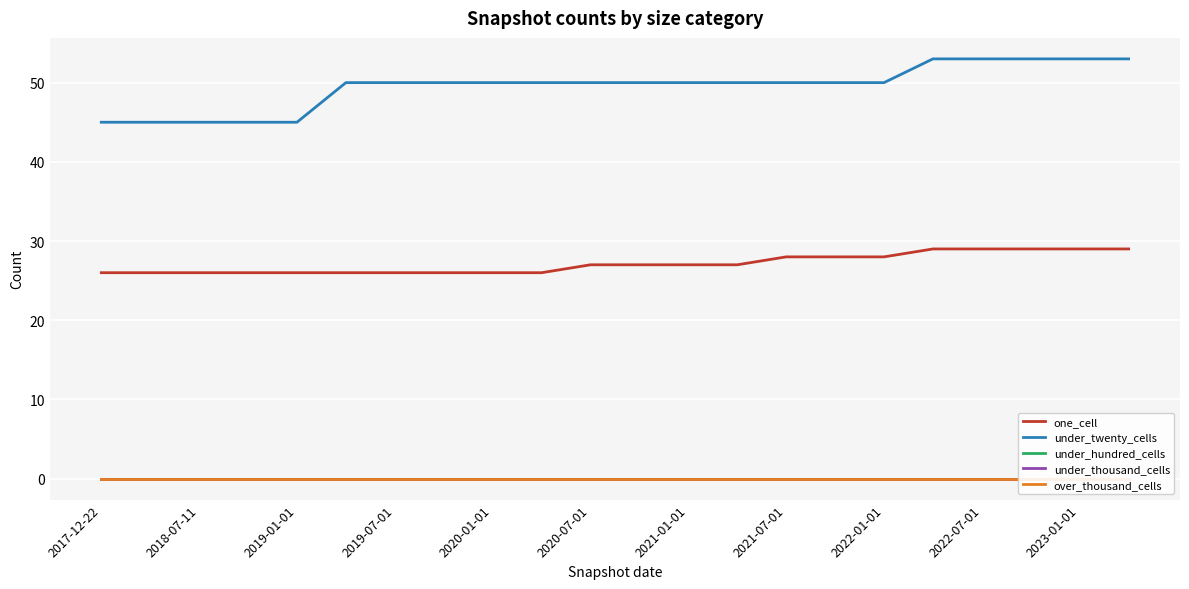

What is the lowest value of the under_twenty_cells series?

45